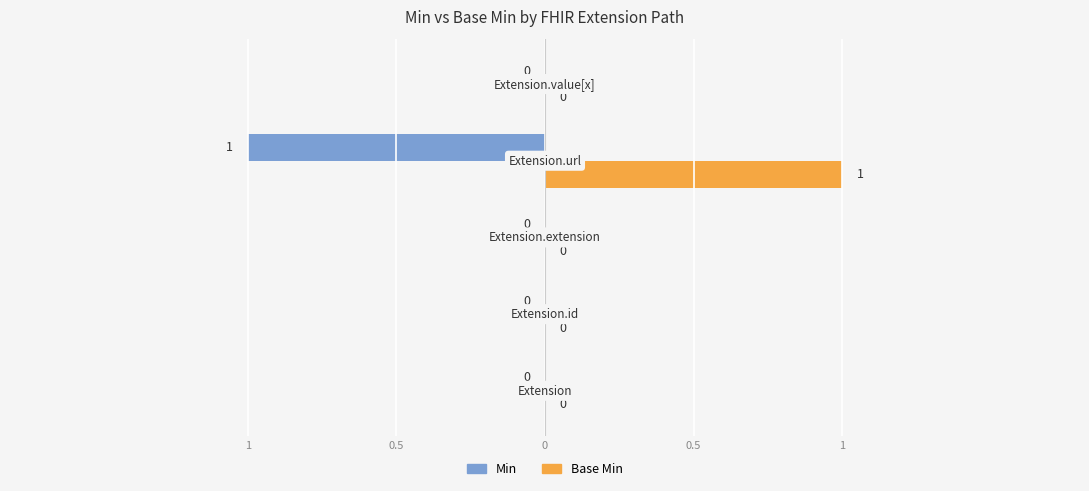

What are all the series names shown in the legend?

Min, Base Min